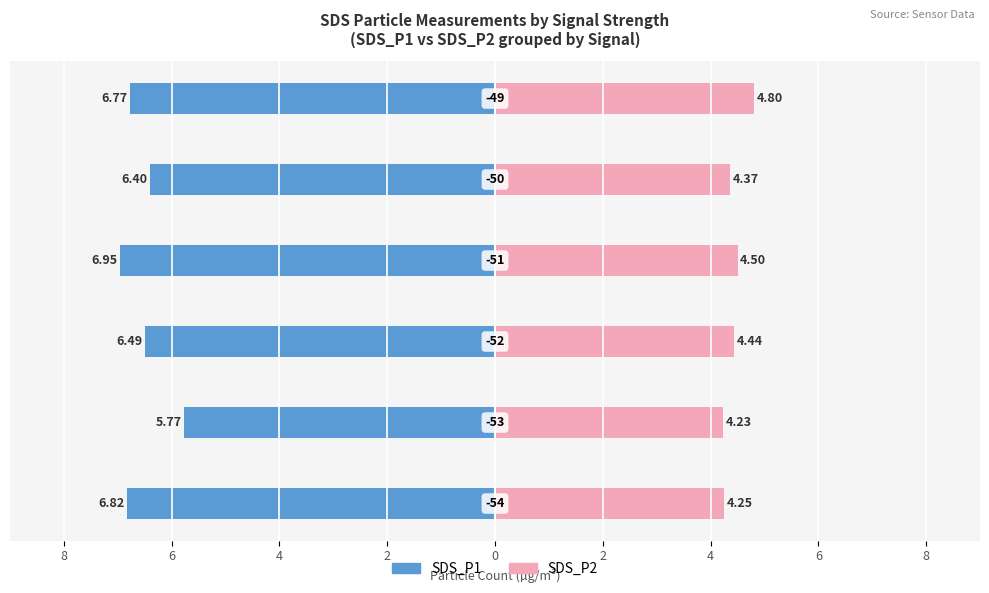

How many values in the SDS_P1 series exceed -6?

1